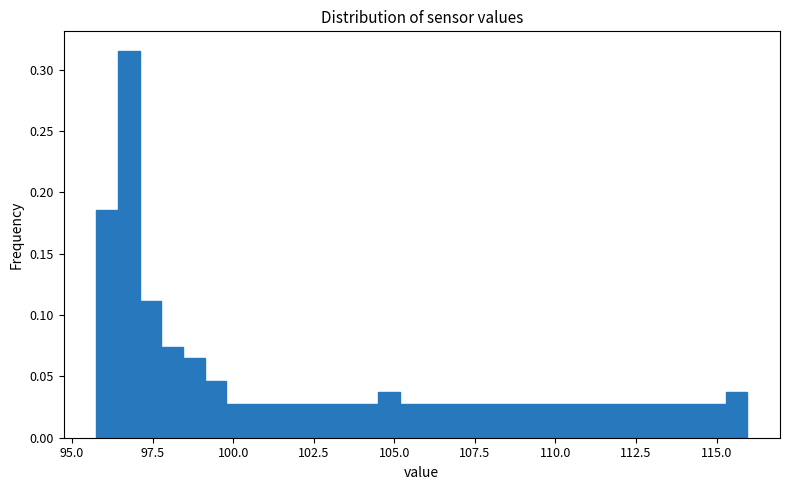

Read against the x-axis, roughly where is the centre of the tallest bar?

97.0